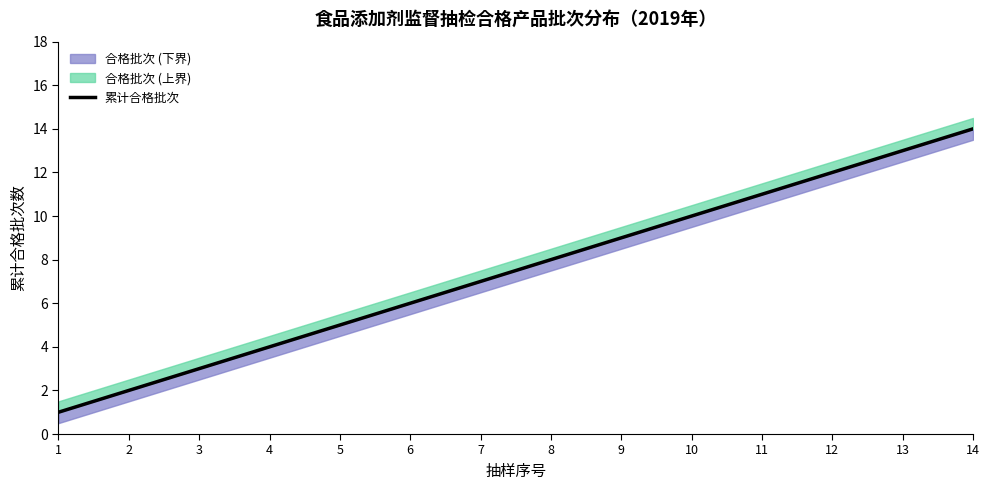

At which label is the value closest to 7?

7